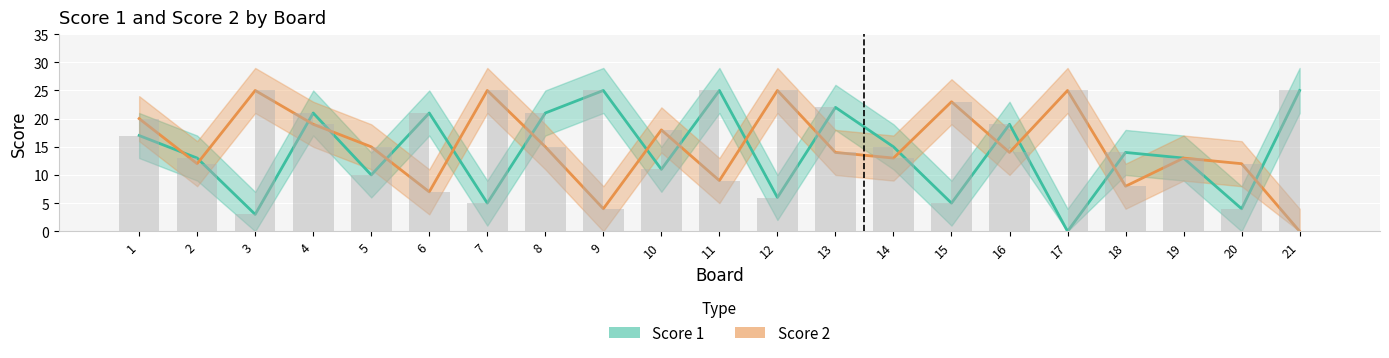

Which series has the largest range (max minus min)?

Score 1